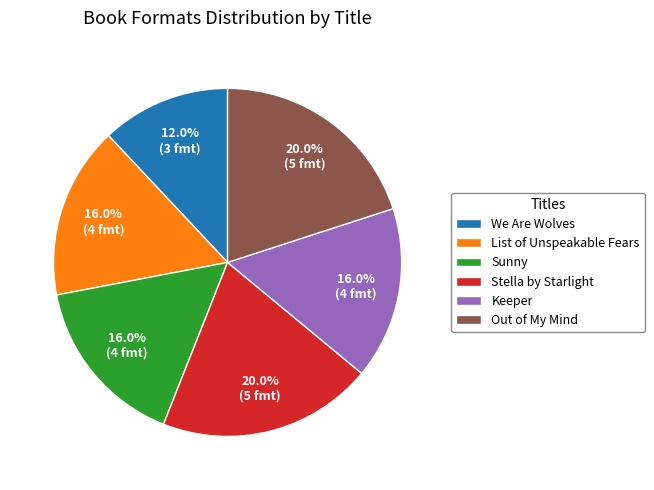

What portion of the pie excludes Out of My Mind?

80.0%